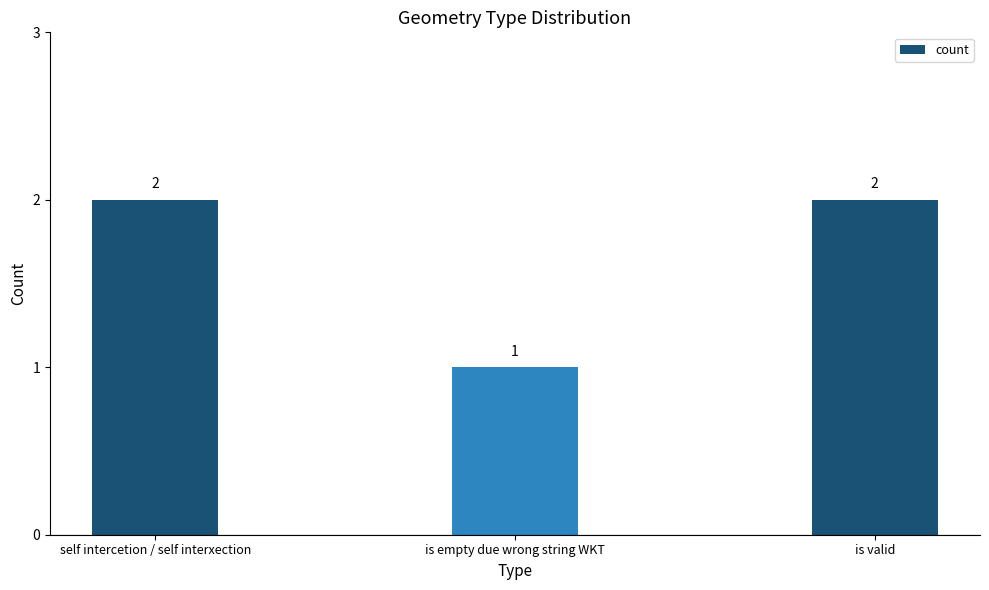

Reading left to right, what are all the values shown in this chart?

2	1	2